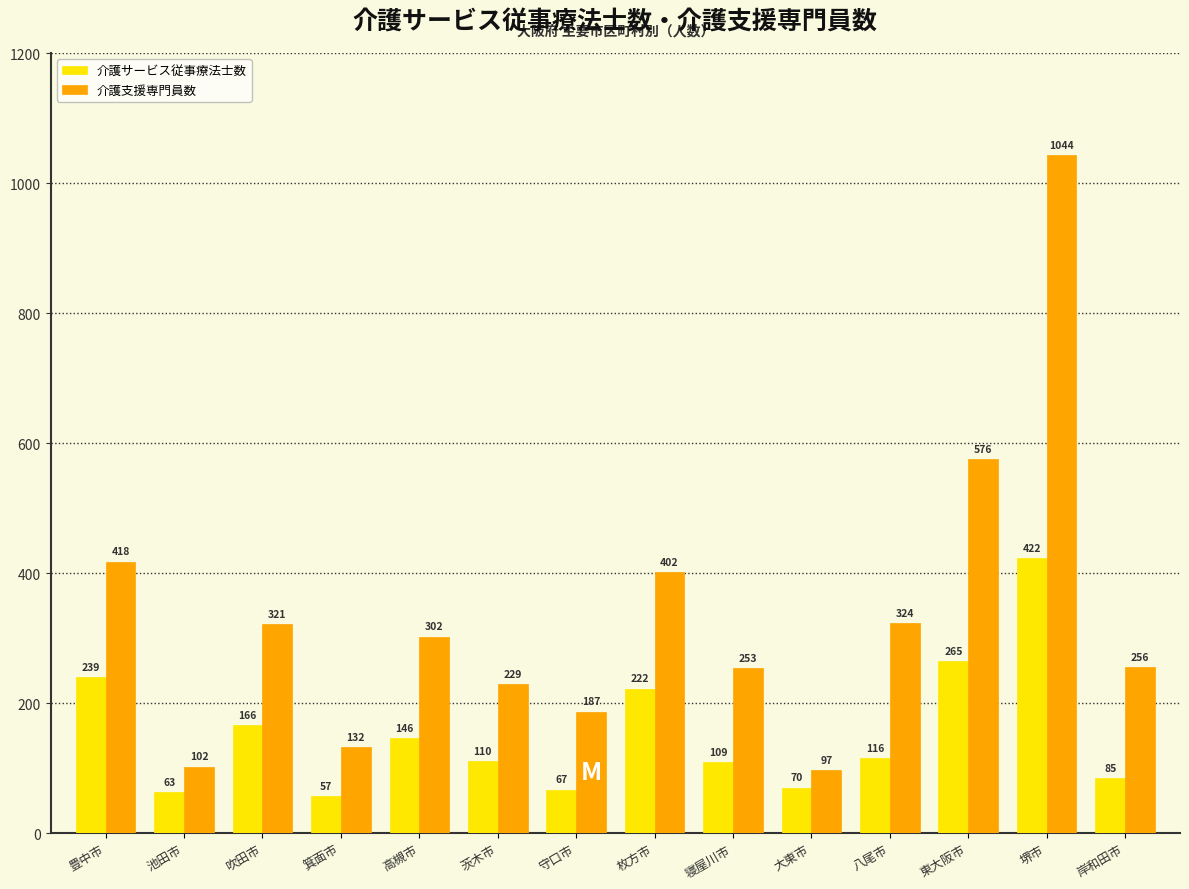

What is the minimum value shown in the chart?

56.8